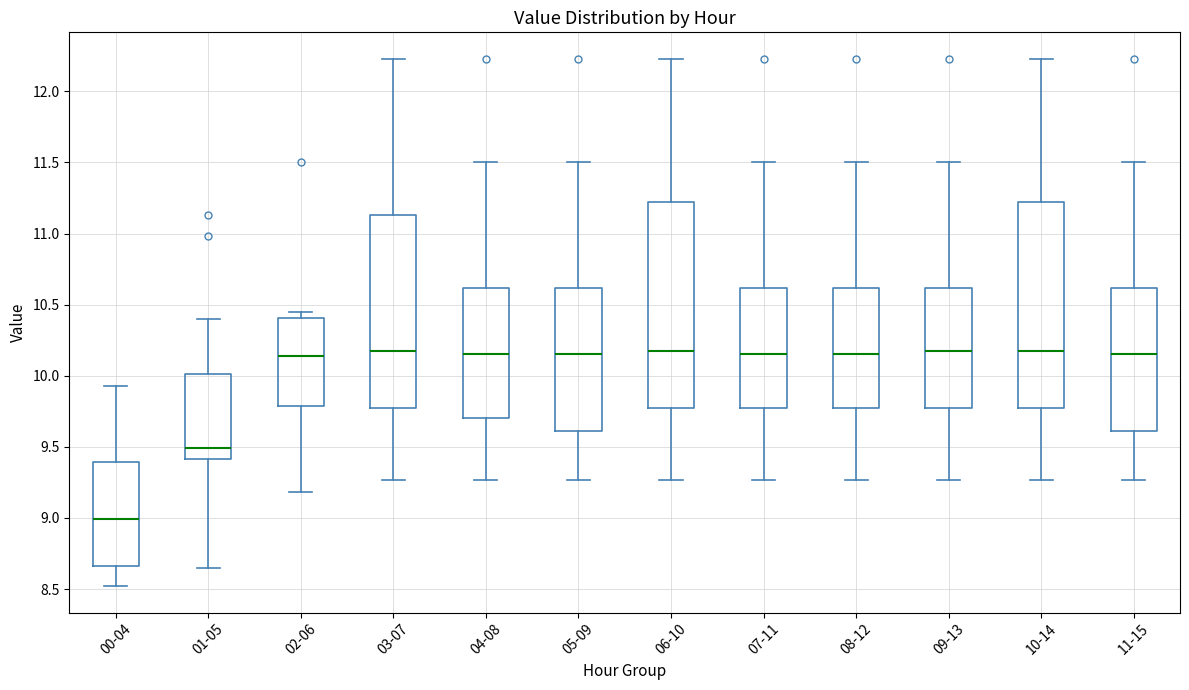

Which box has the lowest median line?

00-04